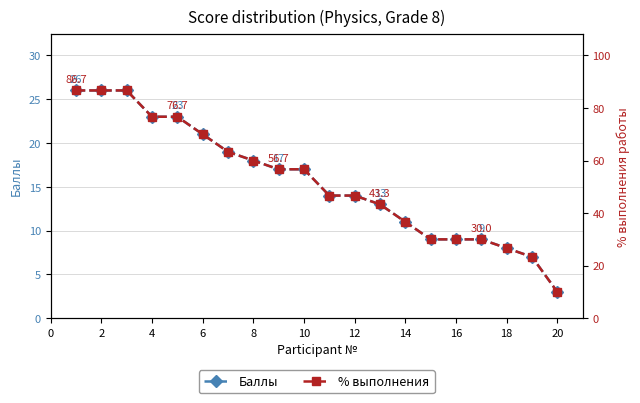

What is the minimum value for Баллы?

3